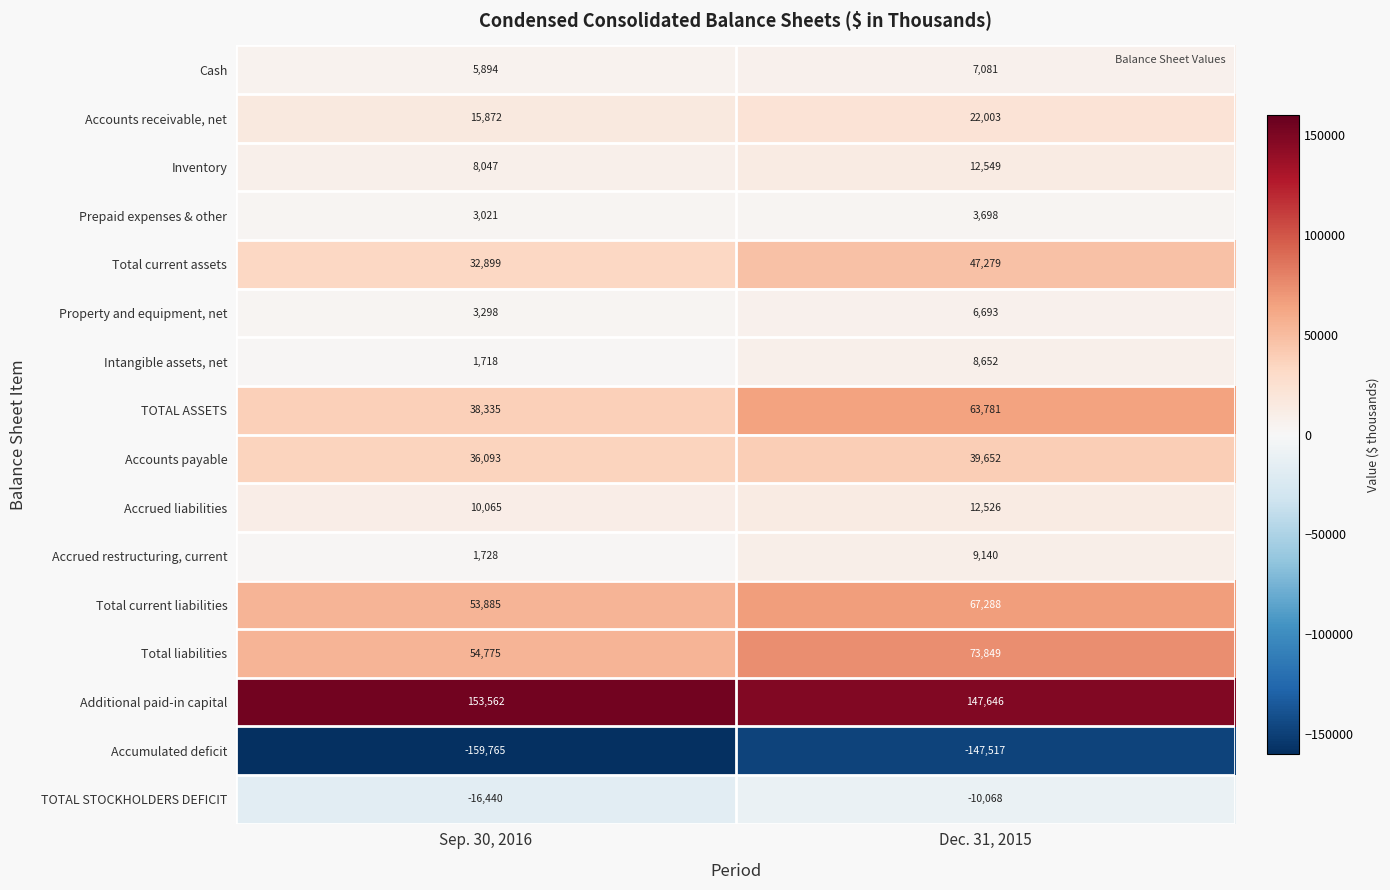

What is the difference between the highest and lowest values at Sep. 30, 2016?

313327